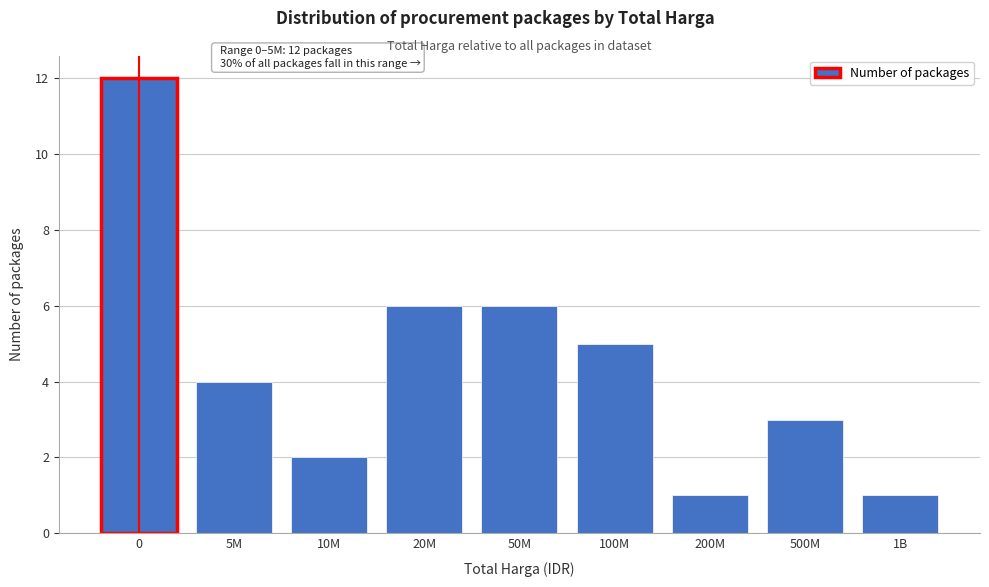

Reading left to right, extract all data points from this chart.

0=12	5M=4	10M=2	20M=6	50M=6	100M=5	200M=1	500M=3	1B=1